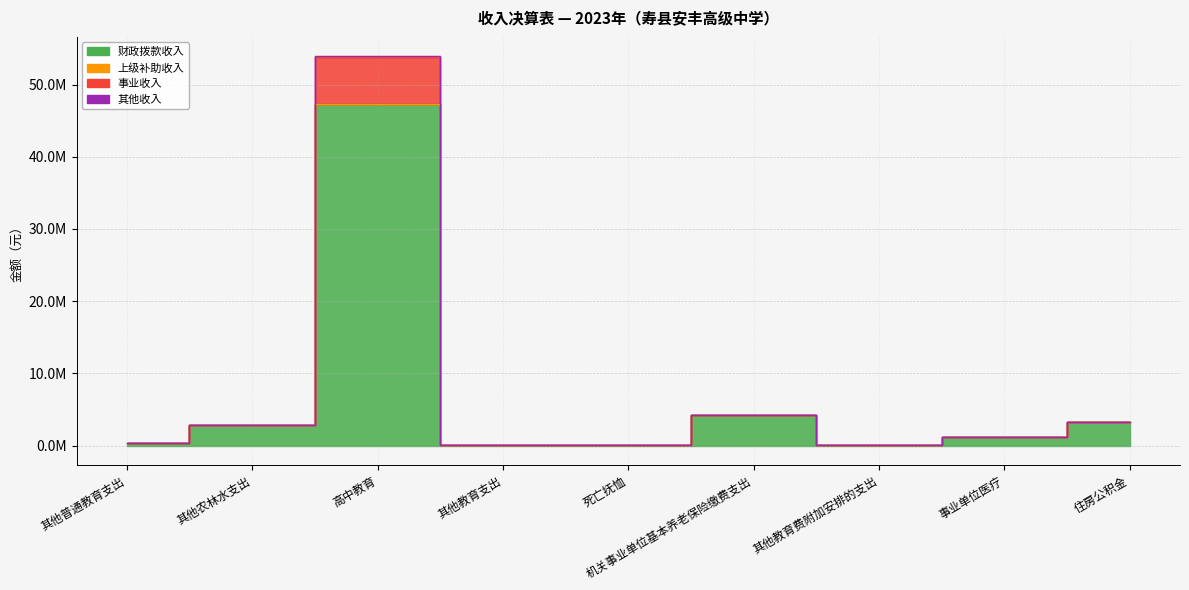

Is it true that 其他收入 equals 385639.0 at 其他普通教育支出?

True